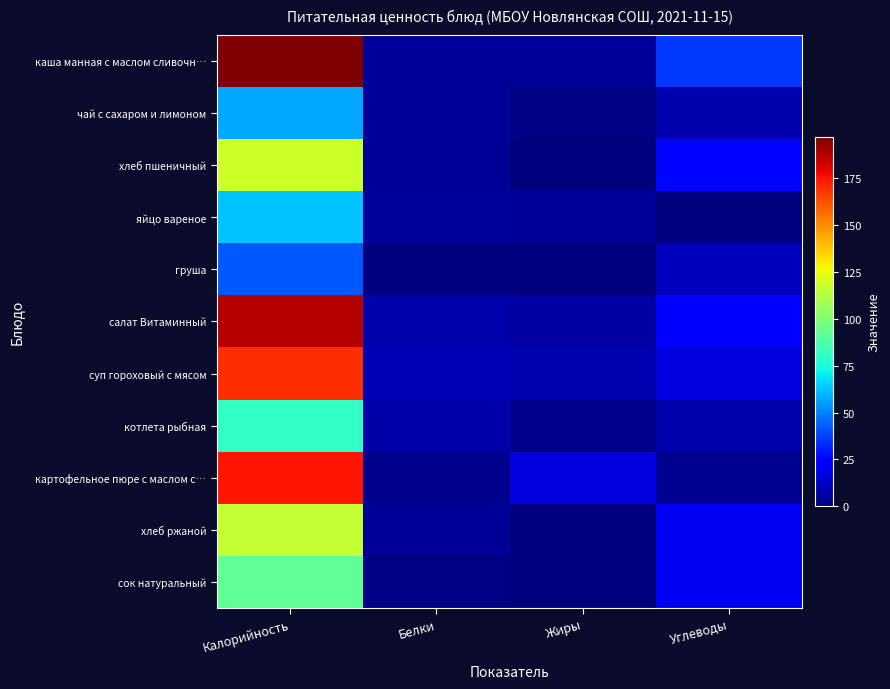

Which series has the largest total across all categories?

каша манная с маслом сливочн…